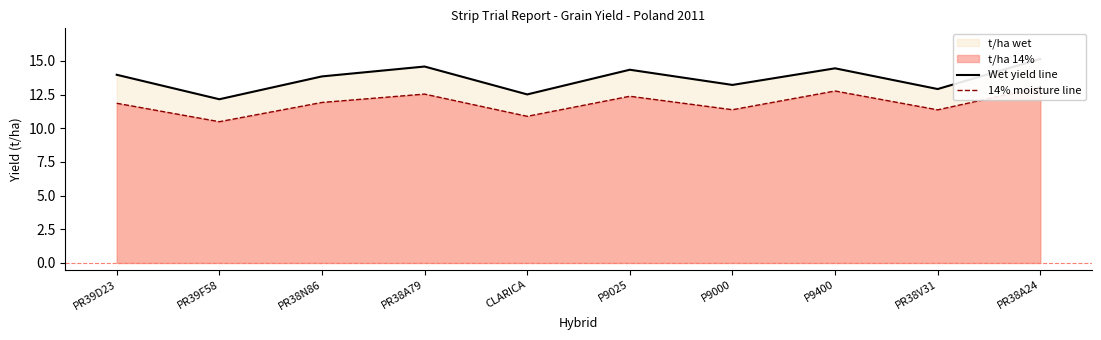

Which series has the largest total across all categories?

Wet yield line